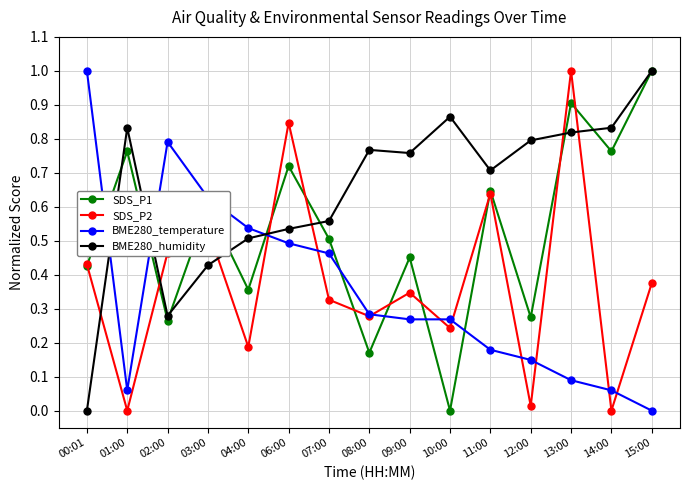

What is the difference between the highest and lowest values at 15:00?

1.0